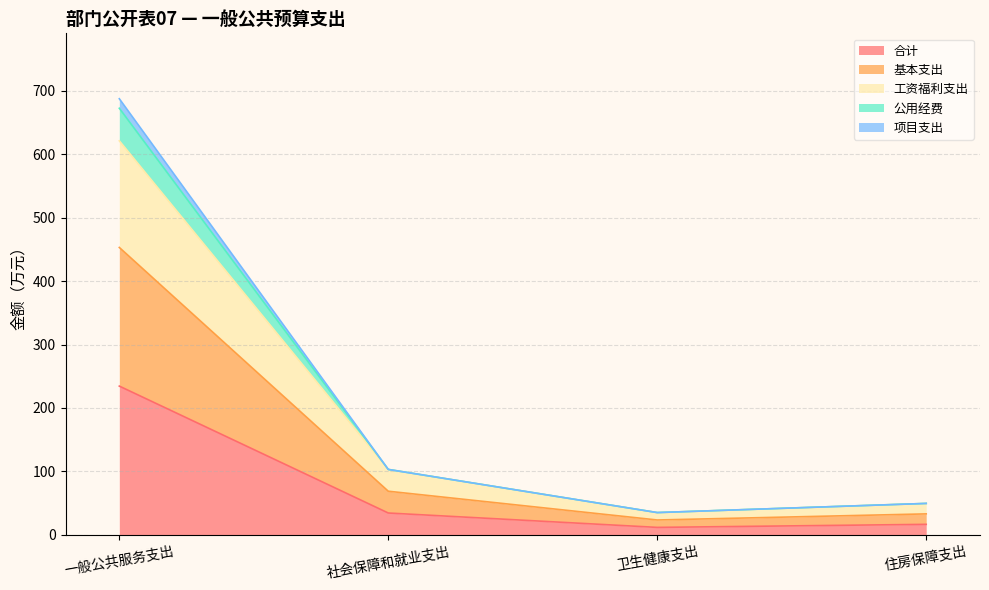

True or false: 合计 has a value of 68.2 at 一般公共服务支出.

False